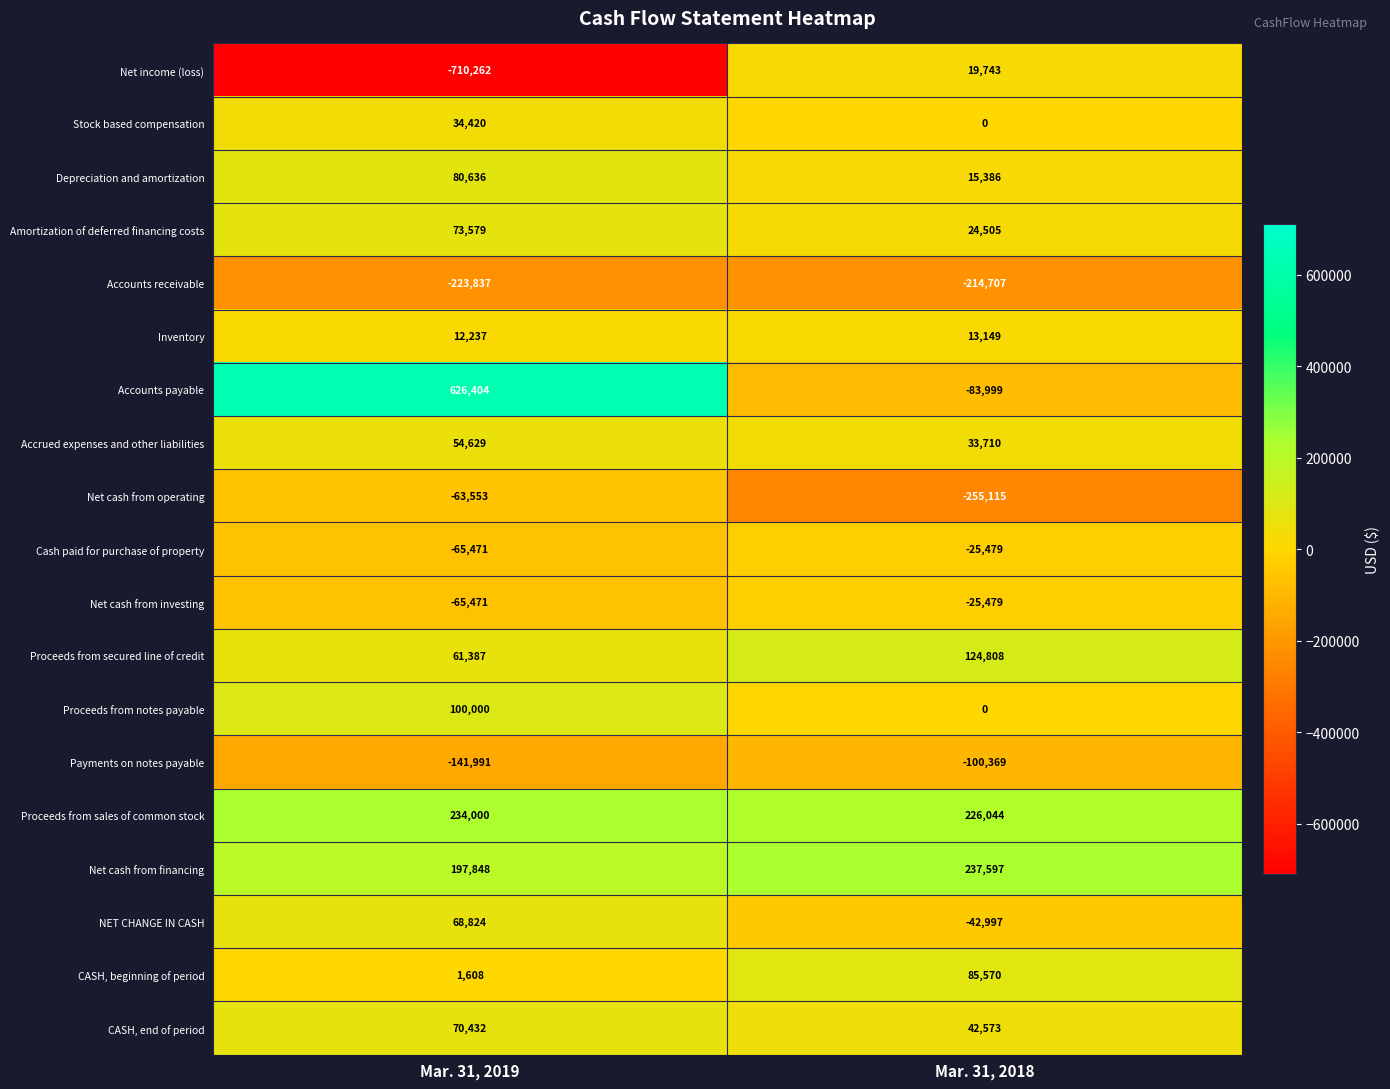

At which category is the sum across all series the highest?

Mar. 31, 2019